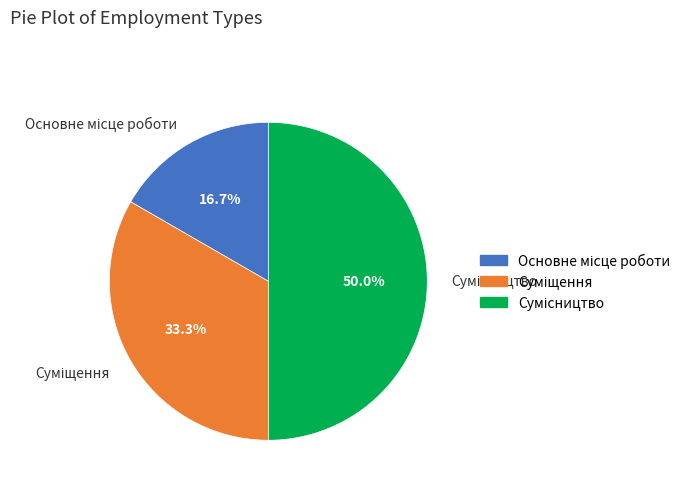

Count the number of slices in the pie.

3